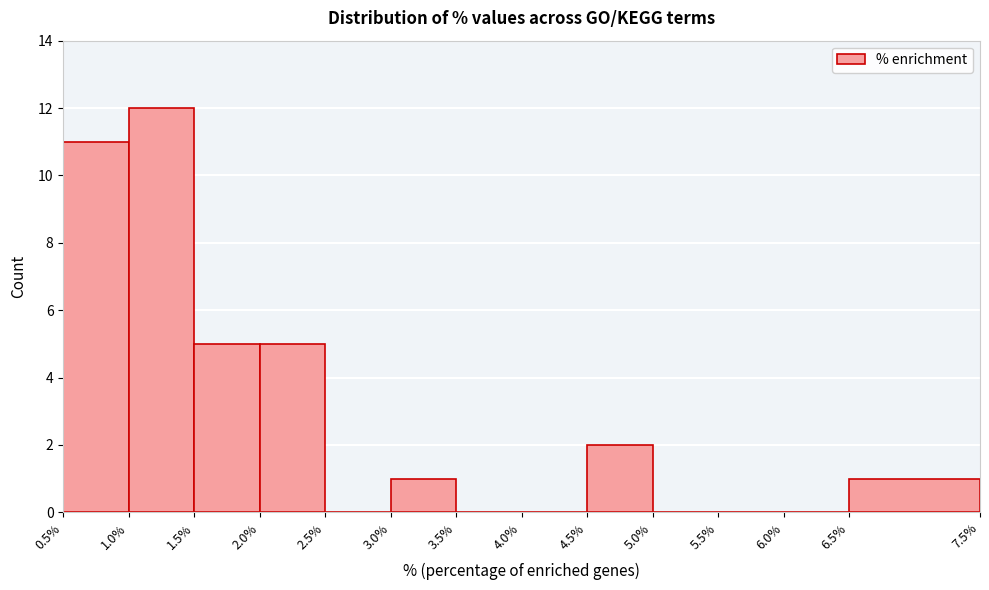

Reading left to right, list every bar in this chart as the range it spans on the x-axis followed by its height. The values are not printed on the chart, so give them approximately, as read against the axis.

0.5% to 1.0%: 11
1.0% to 1.5%: 12
1.5% to 2.0%: 5
2.0% to 2.5%: 5
2.5% to 3.0%: 0
3.0% to 3.5%: 1
3.5% to 4.0%: 0
4.0% to 4.5%: 0
4.5% to 5.0%: 2
5.0% to 5.5%: 0
5.5% to 6.0%: 0
6.0% to 6.5%: 0
6.5% to 7.5%: 1